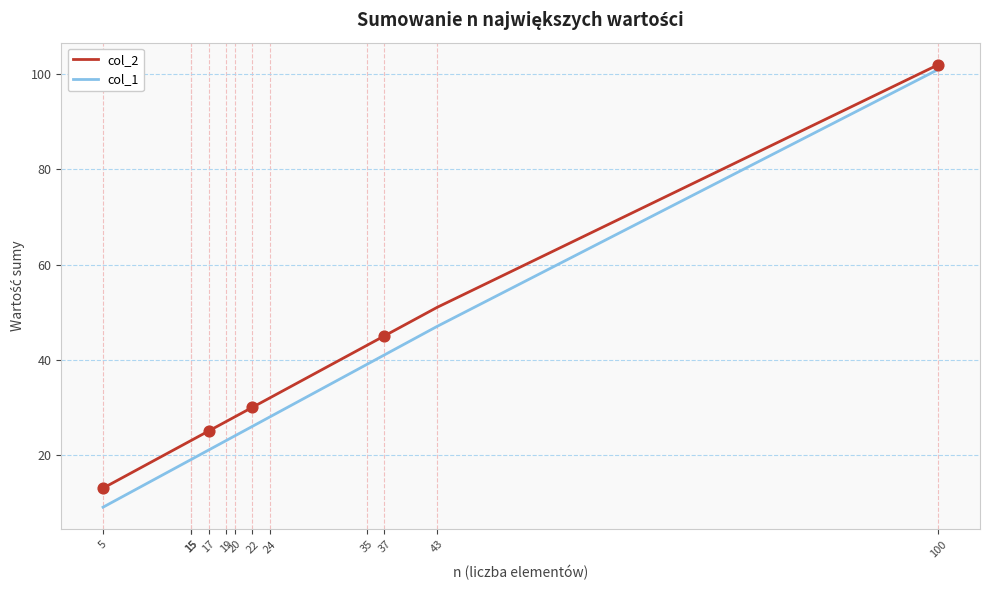

At how many categories does at least one series exceed 58?

1